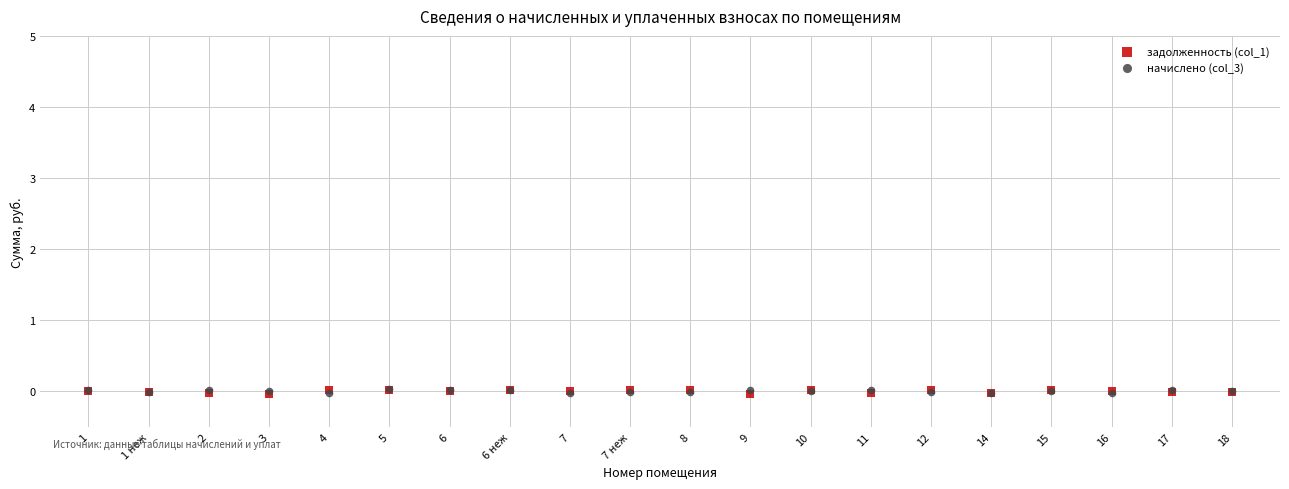

What are all the series names shown in the legend?

задолженность (col_1), начислено (col_3)